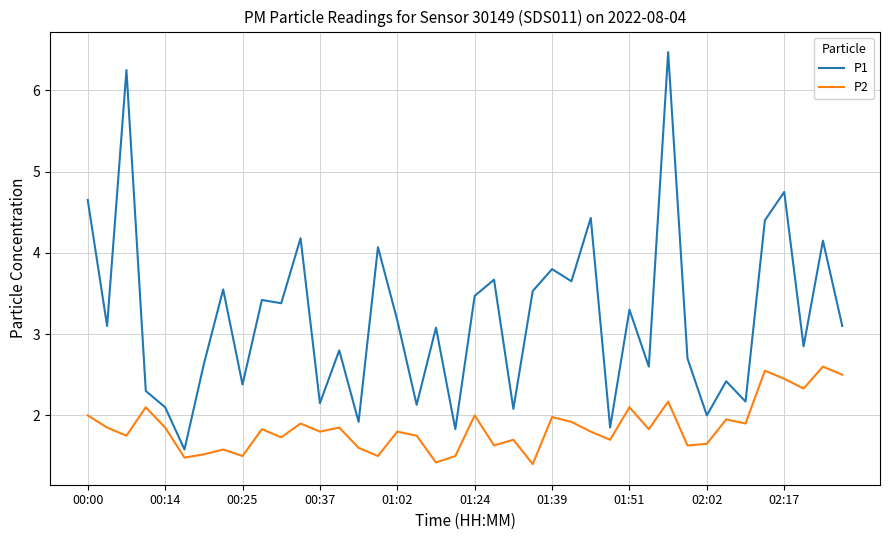

Does the chart have visible grid lines?

Yes